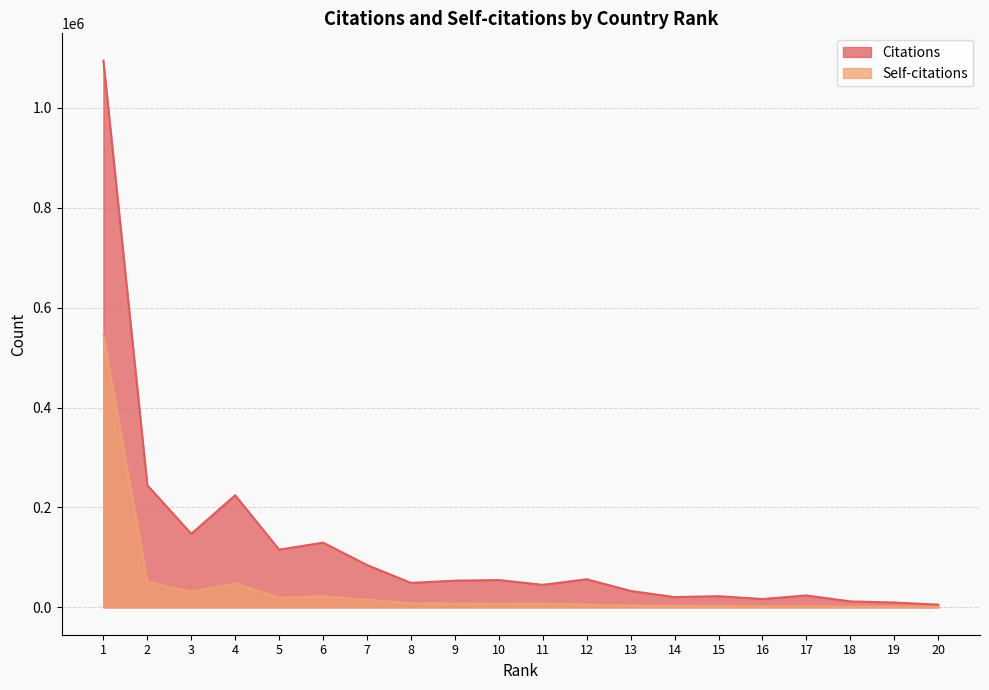

List the series in order of their overall mean, lowest first.

Self-citations, Citations